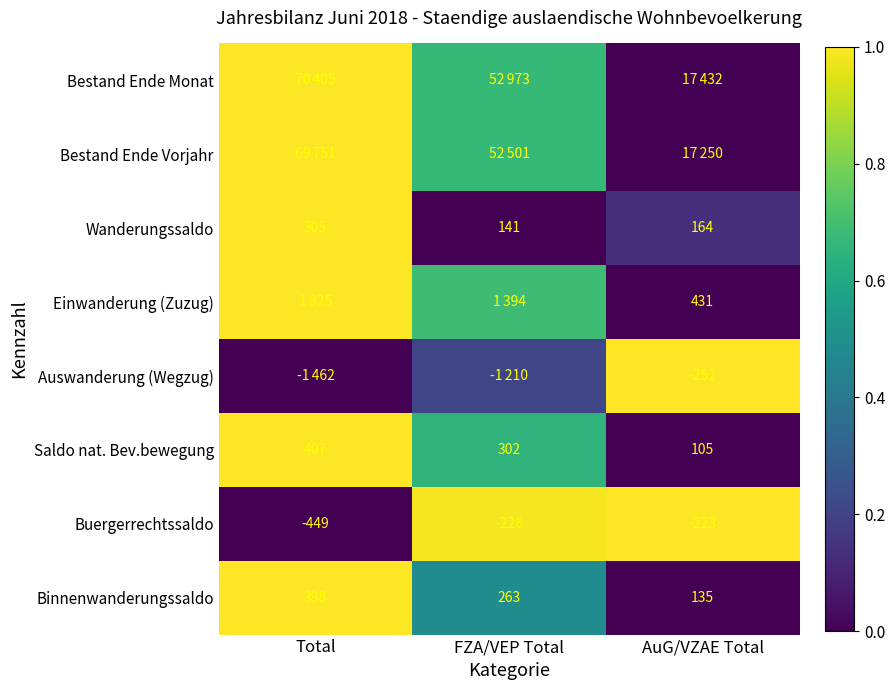

Is the value of Einwanderung (Zuzug) at AuG/VZAE Total greater than the value of Binnenwanderungssaldo at AuG/VZAE Total?

Yes